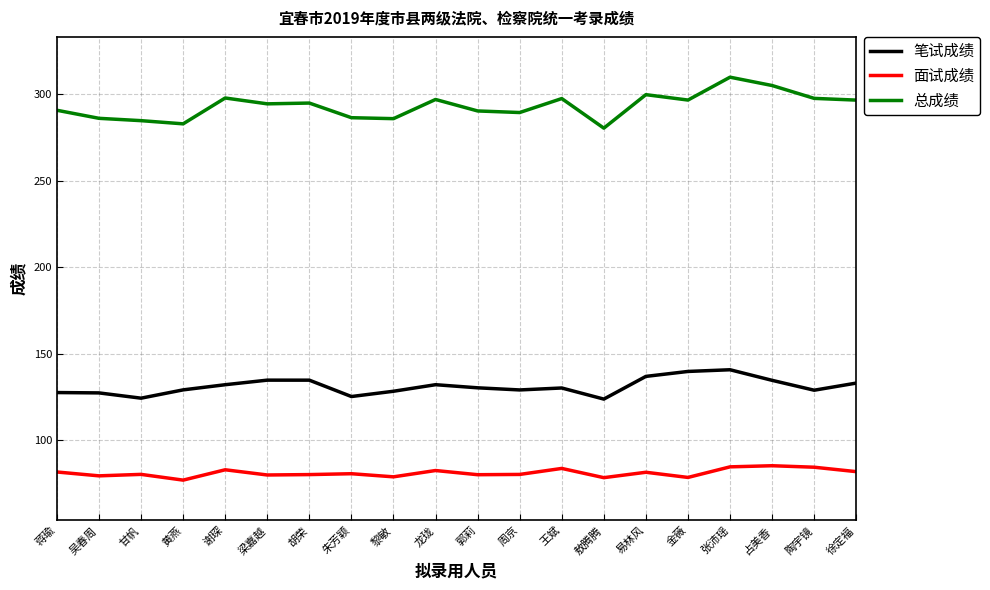

True or false: 总成绩 and 笔试成绩 cross at least once.

False